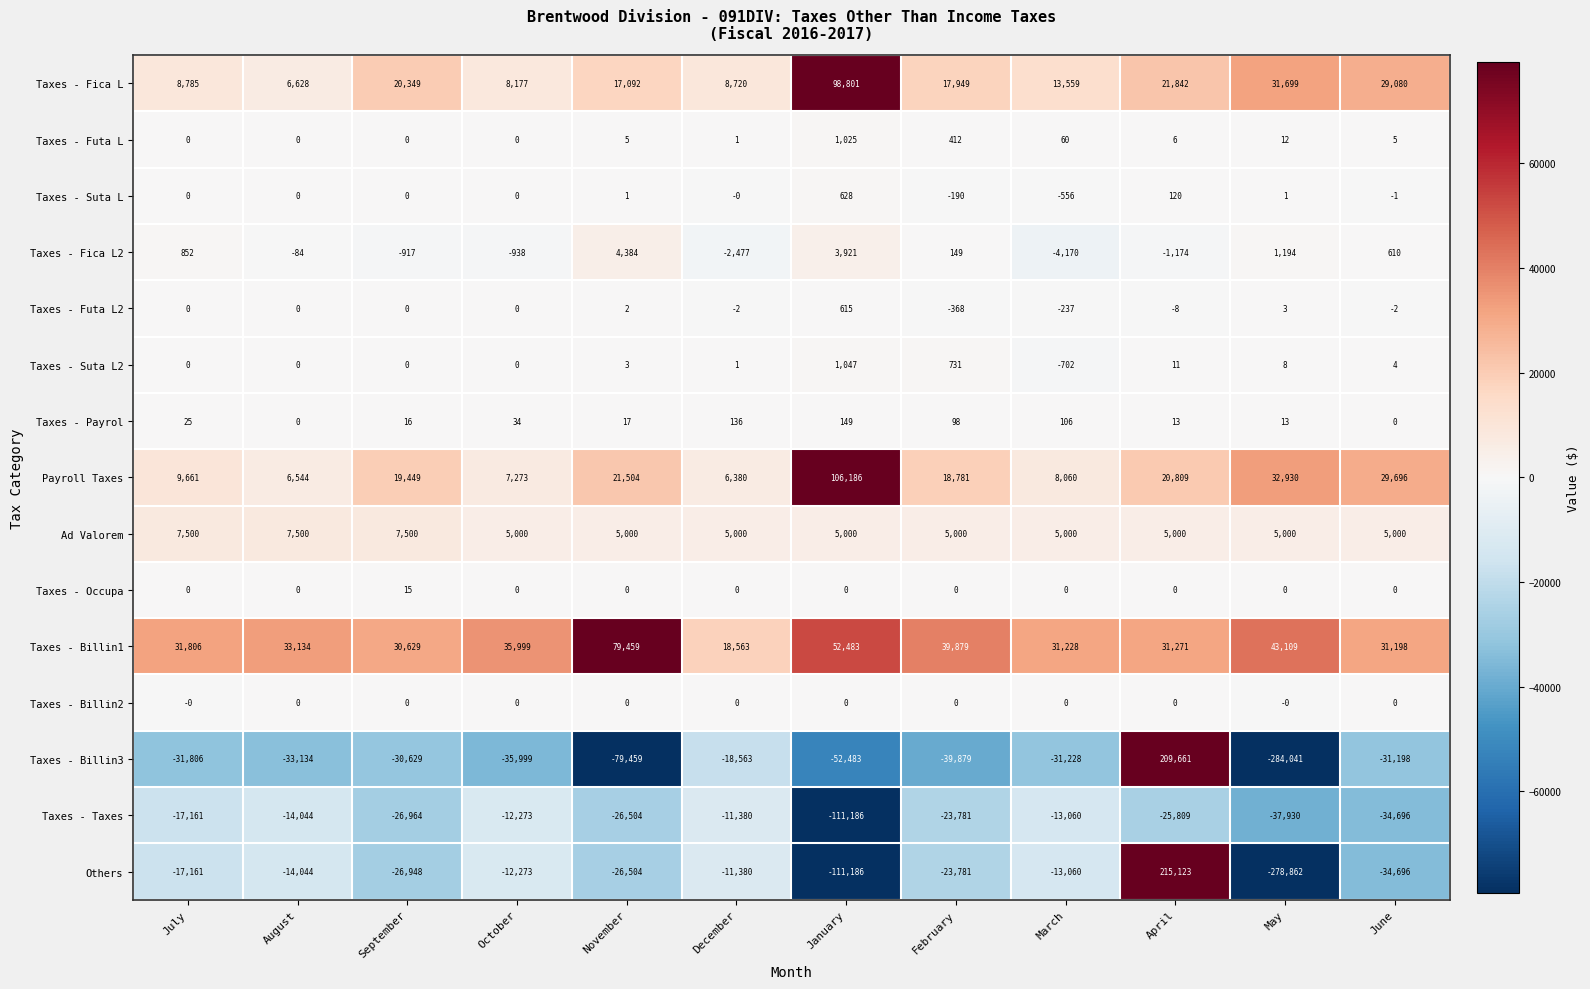

The value of Taxes - Futa L at March is 32. True or false?

False